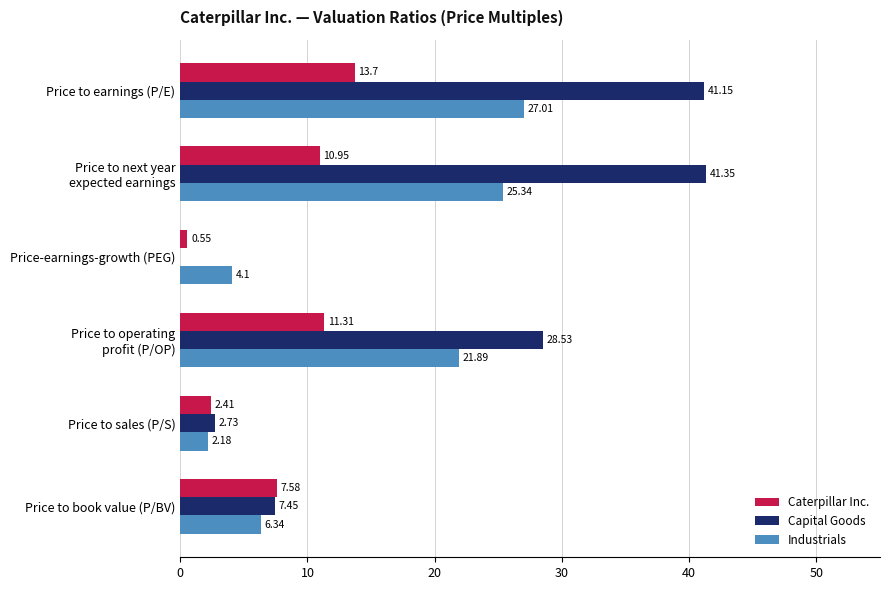

Which series changed the most between Price to earnings (P/E) and Price to sales (P/S)?

Capital Goods